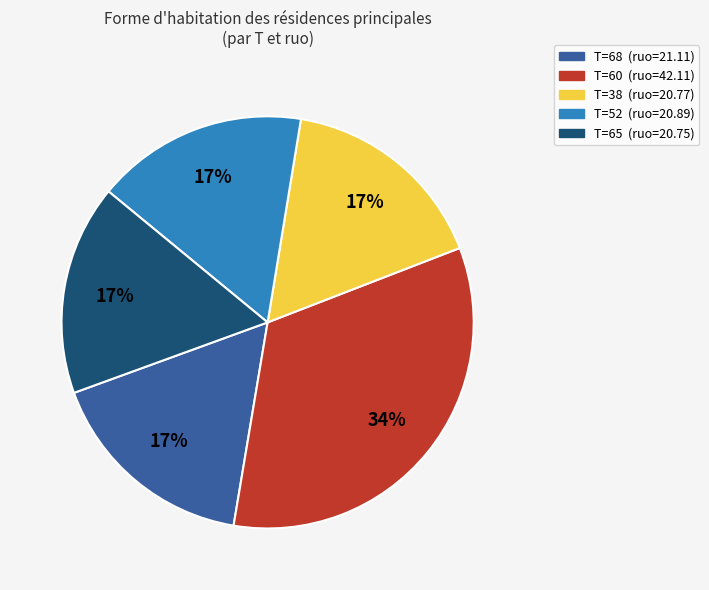

To the nearest percent, what is the average slice percentage?

20%